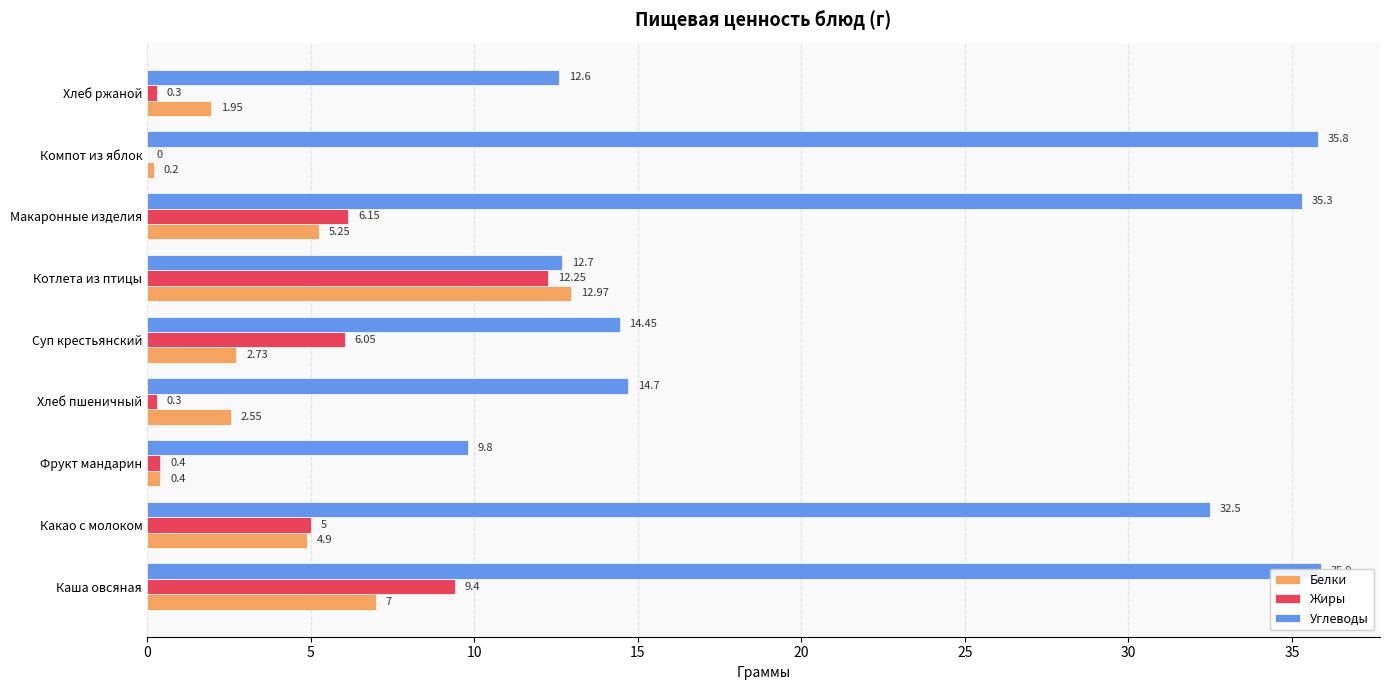

Which series has the widest spread of values?

Углеводы